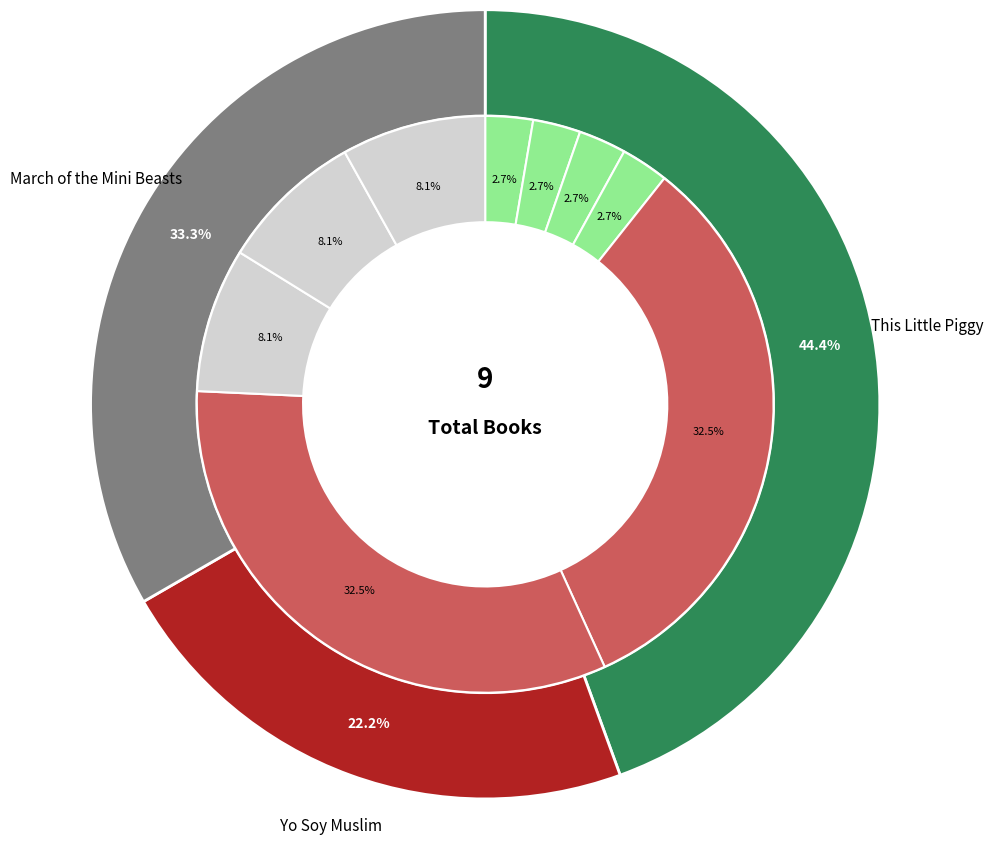

Does March of the Mini Beasts (Trade Paperback) represent more than half of the total?

No